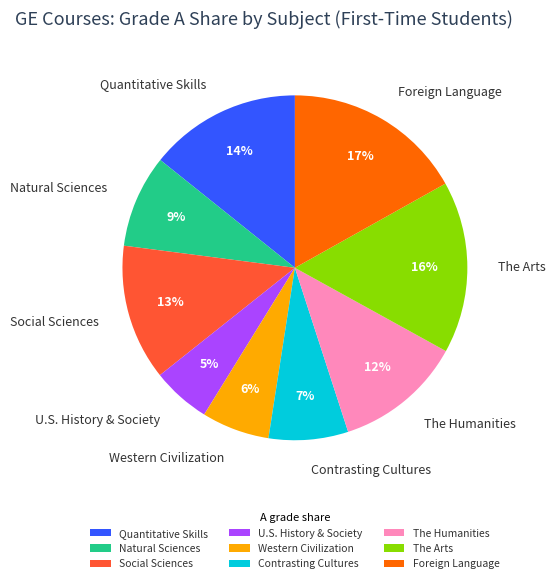

How many slices are in this pie chart?

9